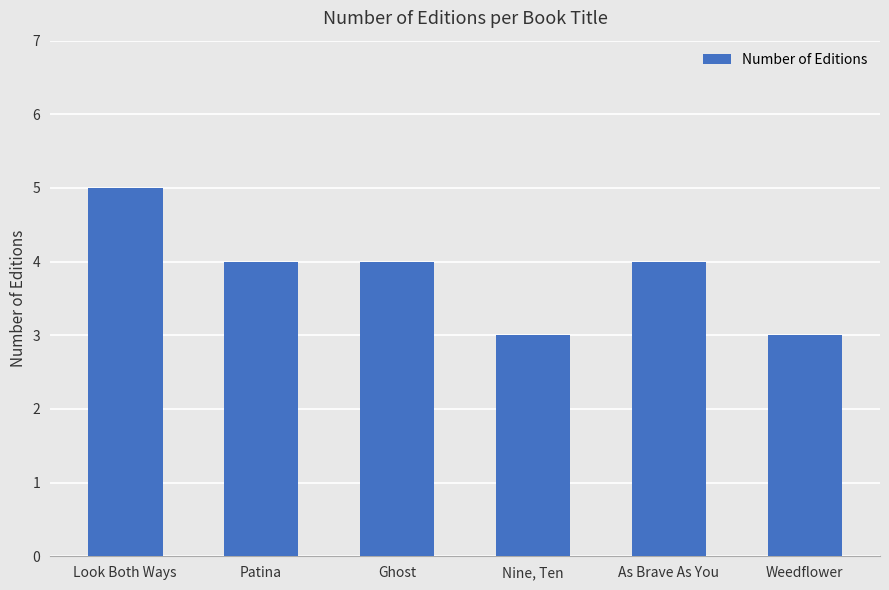

Which category has the highest value across all series?

Look Both Ways